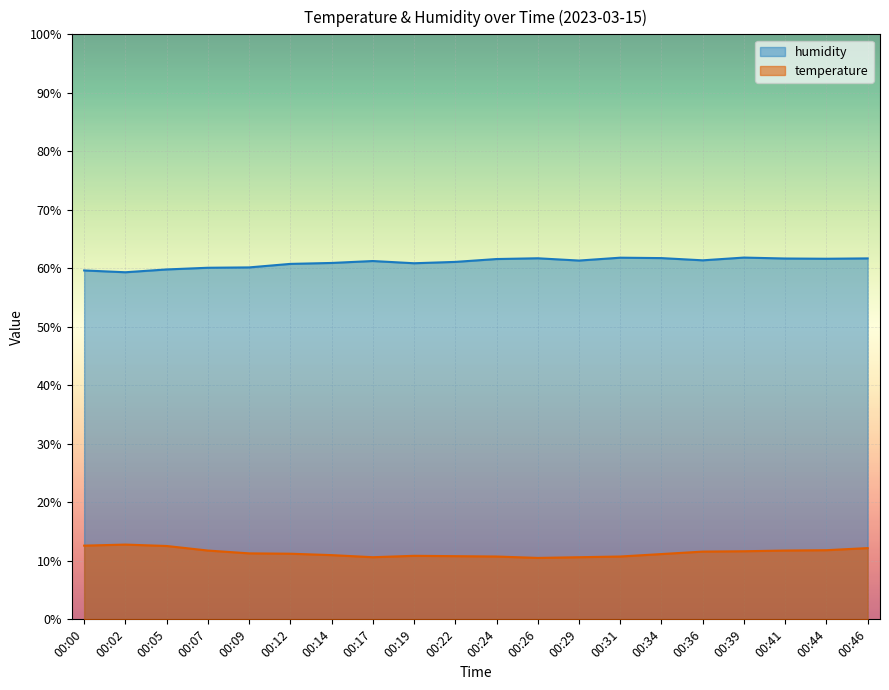

Reading left to right, extract all data points from this chart.

temperature: 12.6	12.8	12.5	11.8	11.3	11.2	11.0	10.6	10.9	10.8	10.7	10.5	10.6	10.7	11.2	11.6	11.6	11.8	11.8	12.2
humidity: 59.6	59.3	59.8	60.1	60.2	60.8	60.9	61.2	60.9	61.1	61.6	61.7	61.3	61.8	61.8	61.4	61.8	61.7	61.6	61.7